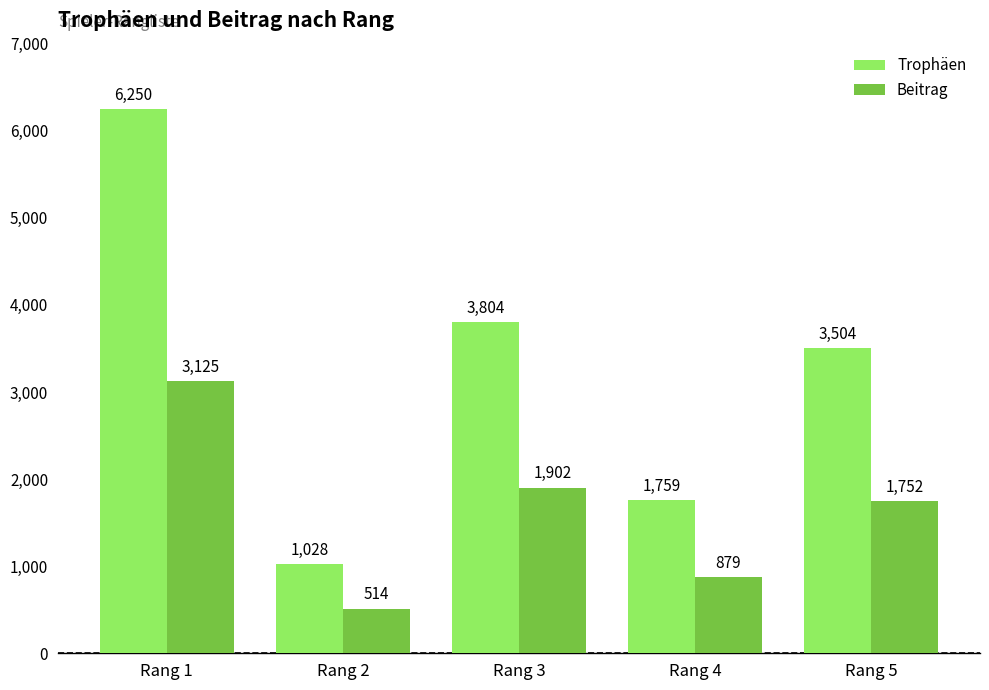

The Beitrag series shows 298 at Rang 4. True or false?

False